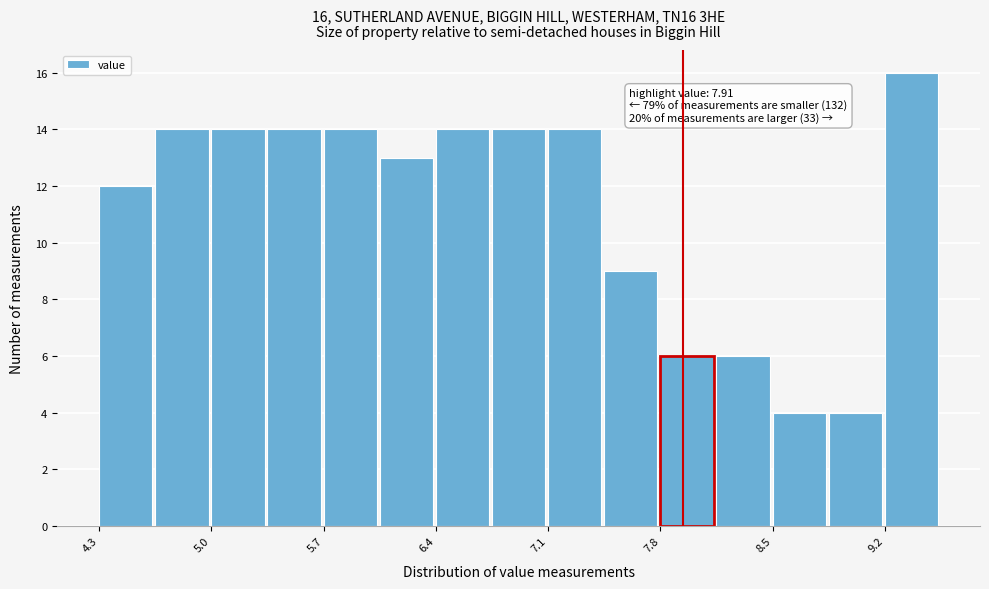

Read against the x-axis, roughly where is the centre of the tallest bar?

9.3